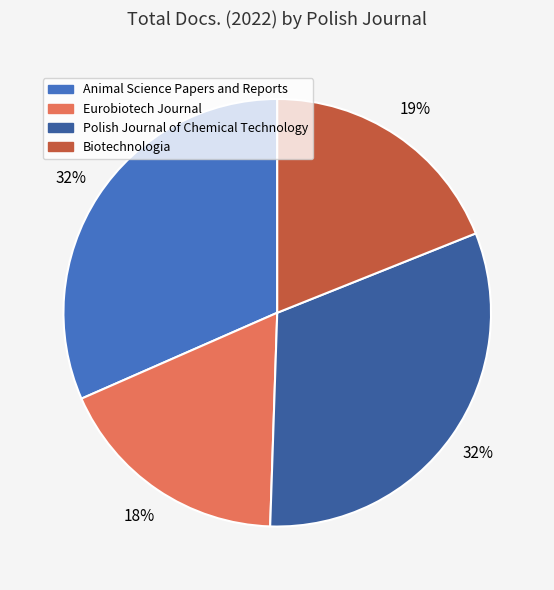

How many segments does this pie chart have?

4